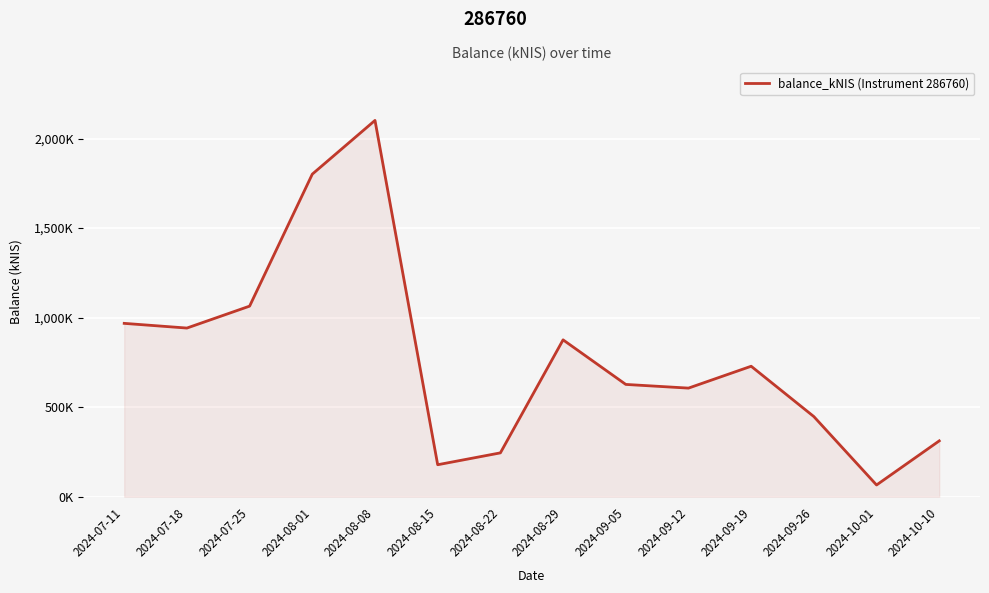

Rank the categories by value from lowest to highest.

2024-10-01, 2024-08-15, 2024-08-22, 2024-10-10, 2024-09-26, 2024-09-12, 2024-09-05, 2024-09-19, 2024-08-29, 2024-07-18, 2024-07-11, 2024-07-25, 2024-08-01, 2024-08-08